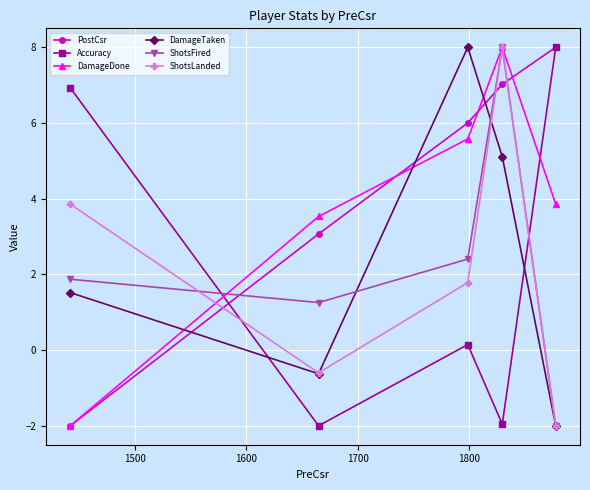

Which series has the largest total across all categories?

PostCsr